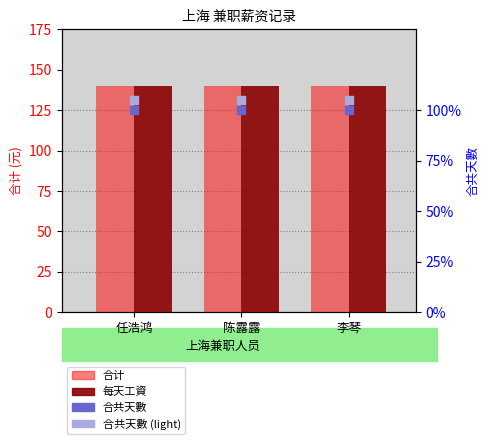

At how many categories does at least one series exceed 113?

3